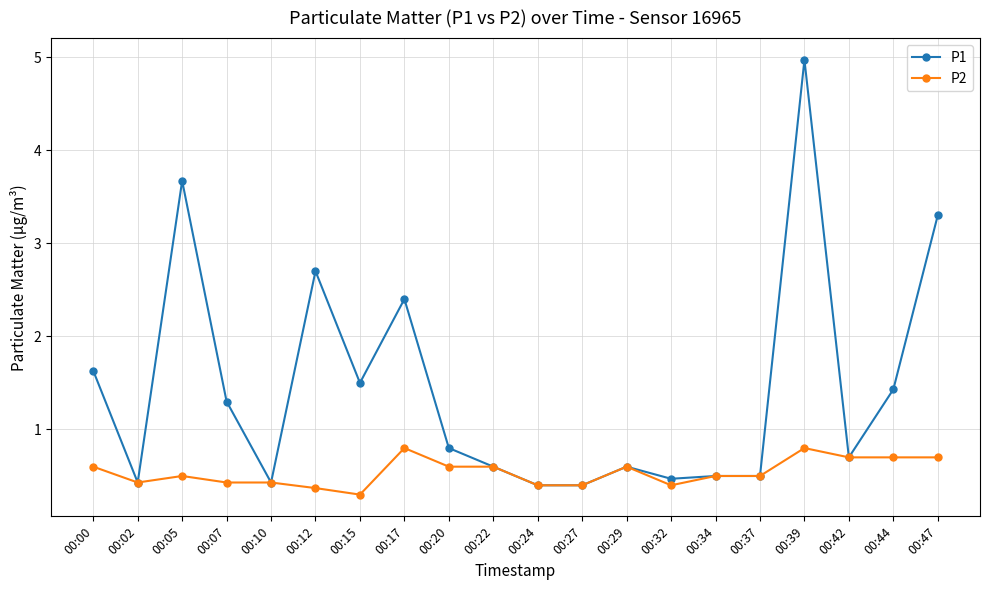

At which category does the chart reach its peak across all series?

00:39